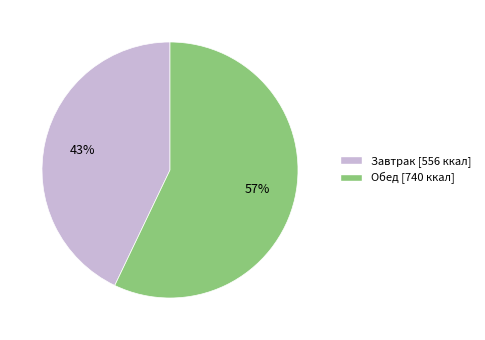

Is it true that Обед is 57% of the pie?

True